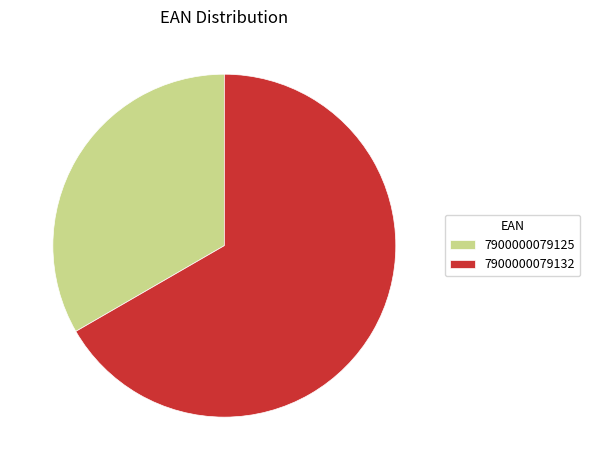

Count the number of slices in the pie.

2